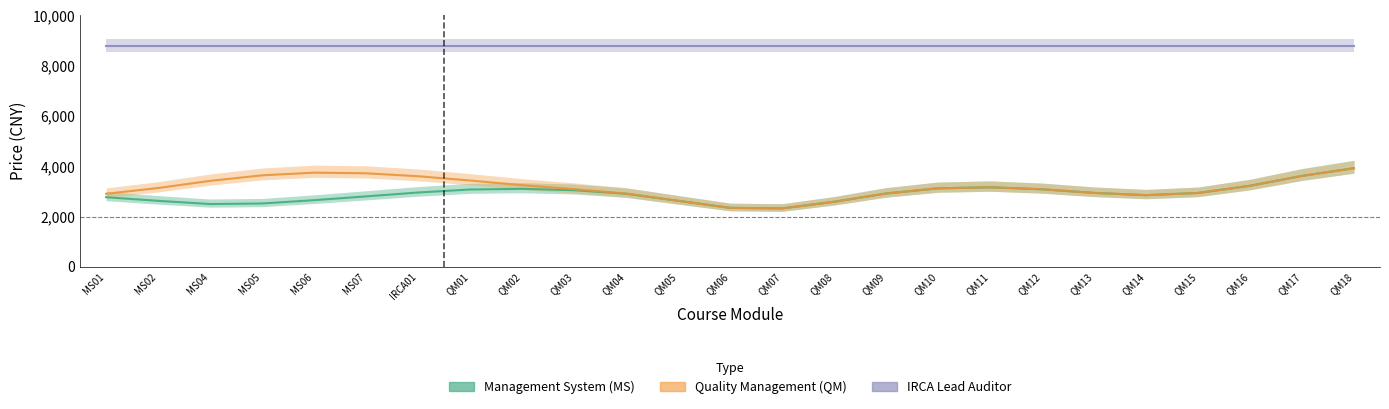

Which category has the highest value in the MS_price series?

QM18